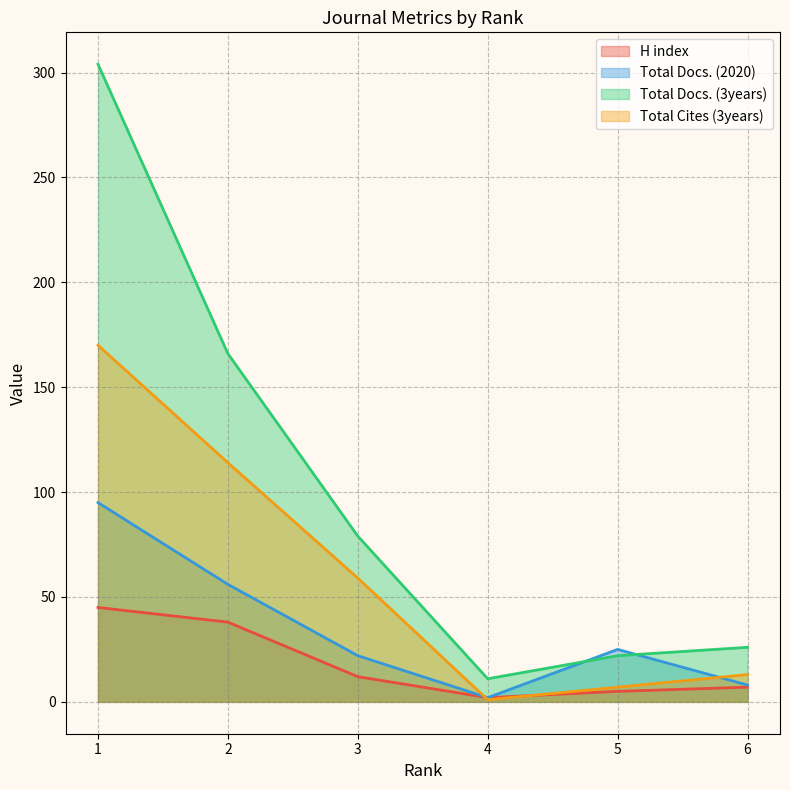

List the series in order of their overall mean, lowest first.

H index, Total Docs. (2020), Total Cites (3years), Total Docs. (3years)